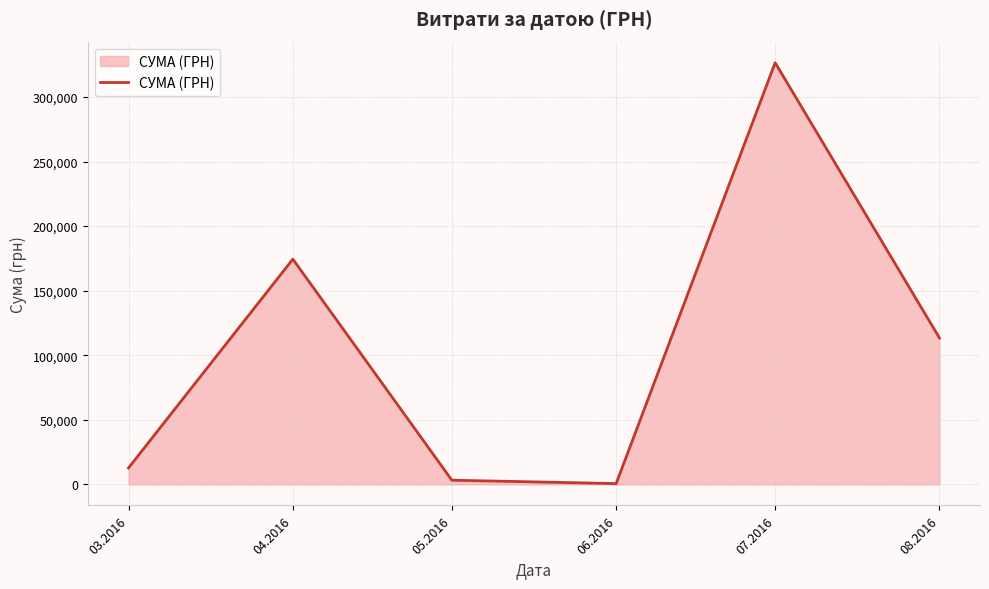

Is it true that the value at 05.2016 is 3225.4?

True